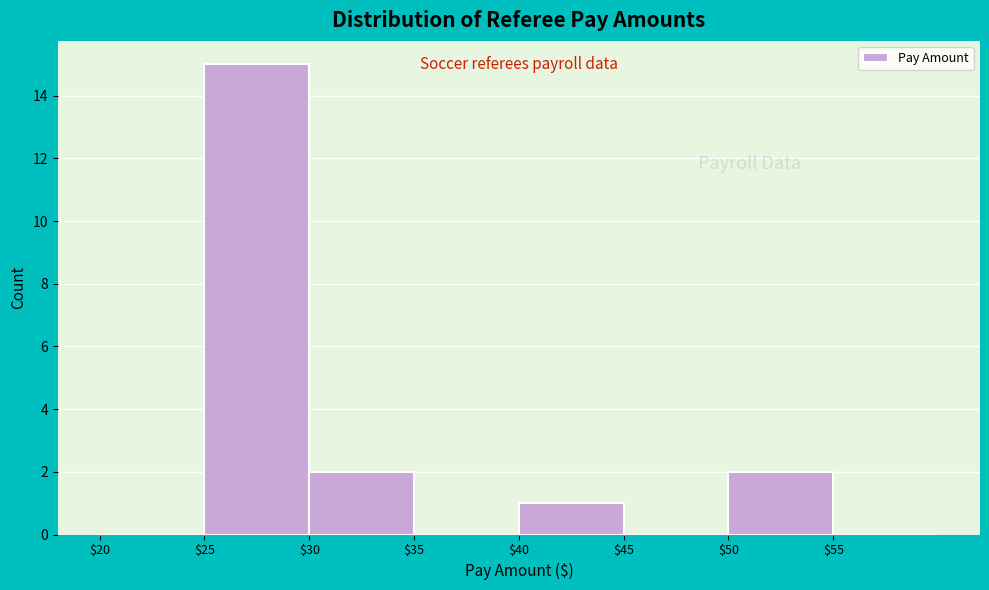

Over which range of the x-axis is the bar tallest?

25 to 30